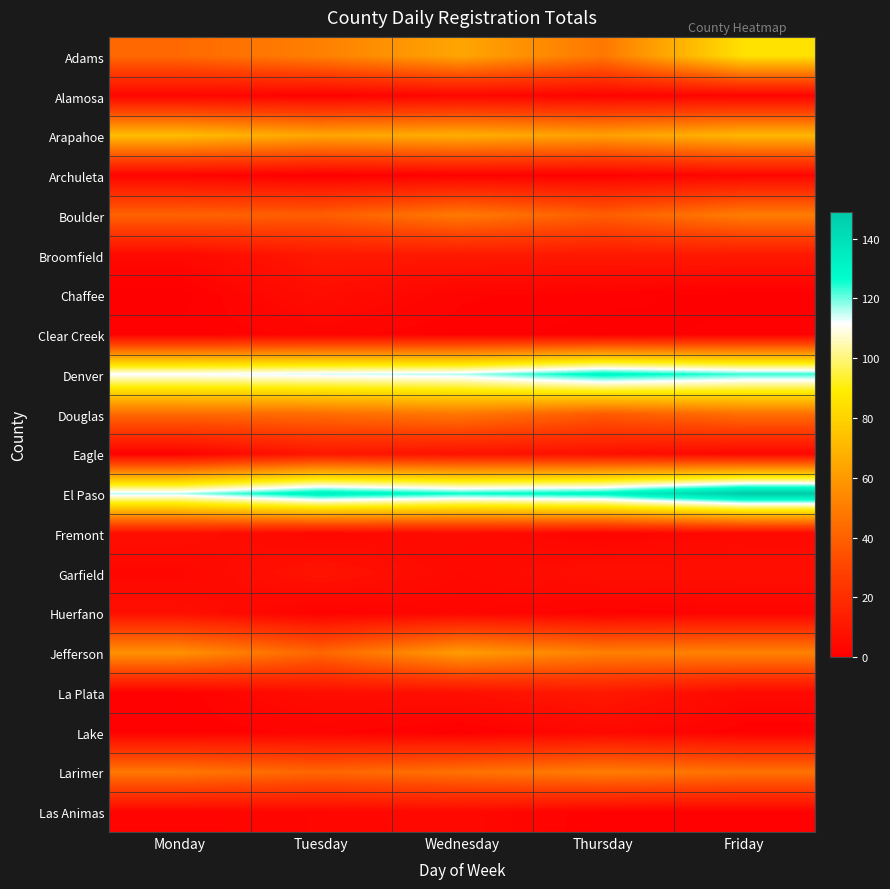

List the series in order of their peak value, highest first.

El Paso, Denver, Adams, Arapahoe, Jefferson, Boulder, Larimer, Douglas, Broomfield, La Plata, Eagle, Garfield, Fremont, Huerfano, Chaffee, Lake, Las Animas, Alamosa, Archuleta, Clear Creek